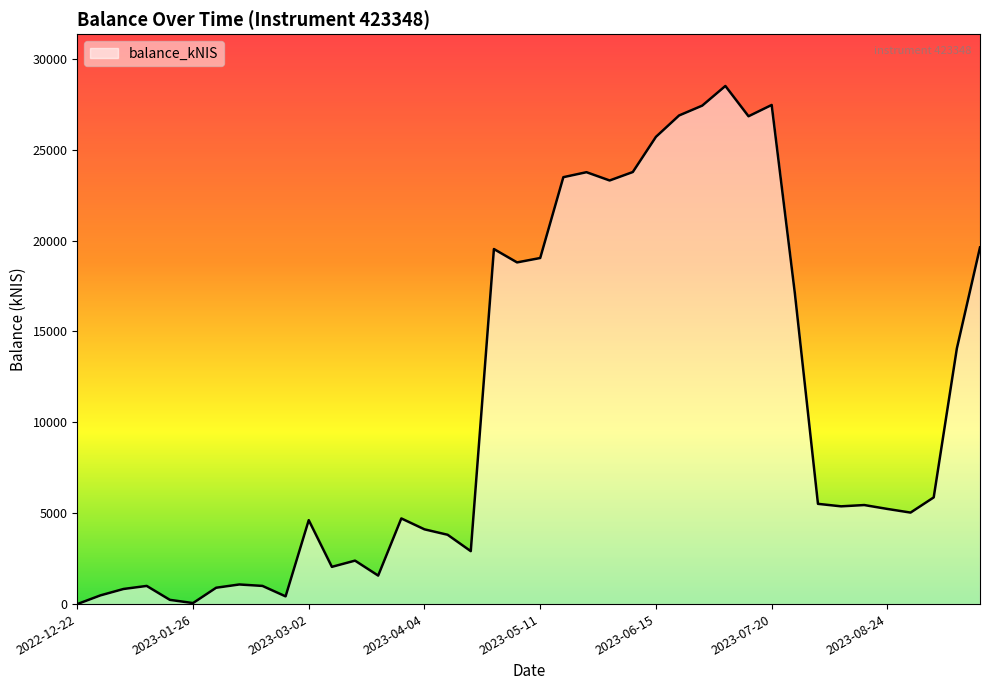

What is the difference between the maximum and minimum values?

28504.1